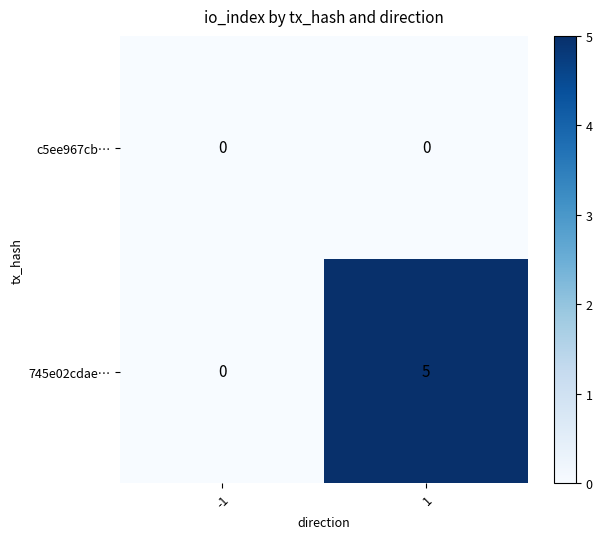

What is the difference between the highest and lowest values at 1?

5